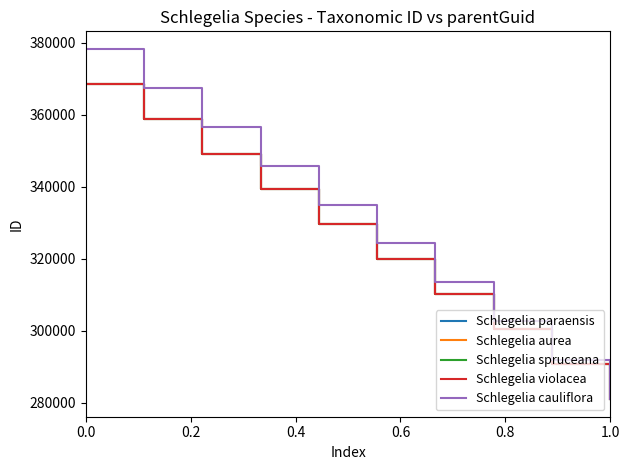

True or false: Schlegelia cauliflora has more than 0 interior local peaks.

False